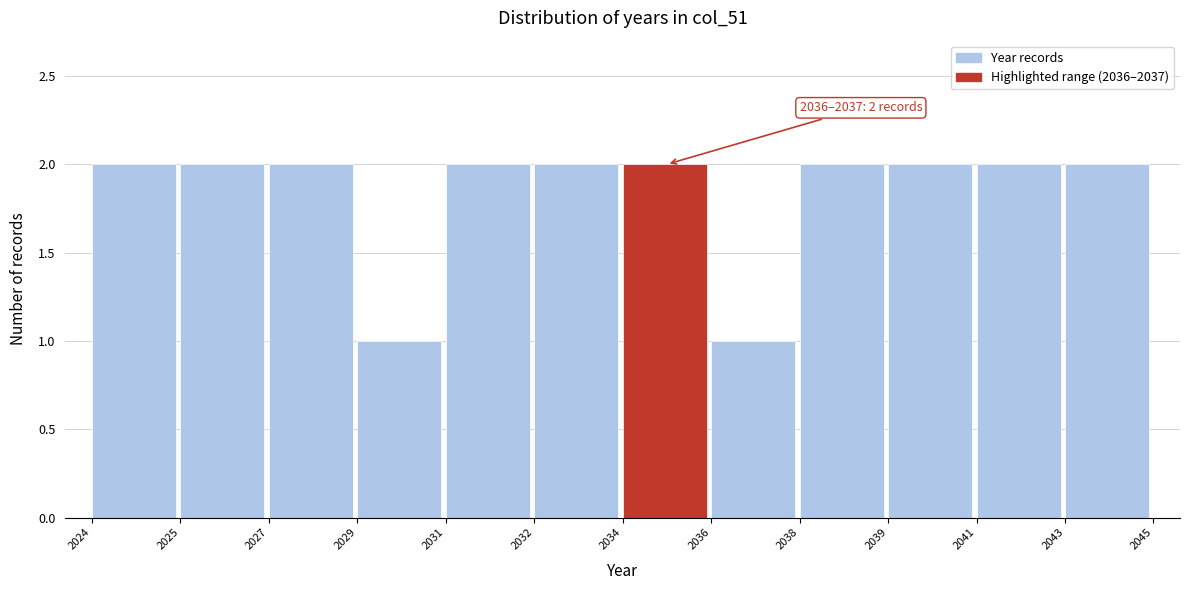

Reading right to left, transcribe all the data shown in this chart.

2043=2	2041=2	2039=2	2038=2	2036=1	2034=2	2032=2	2031=2	2029=1	2027=2	2025=2	2024=2